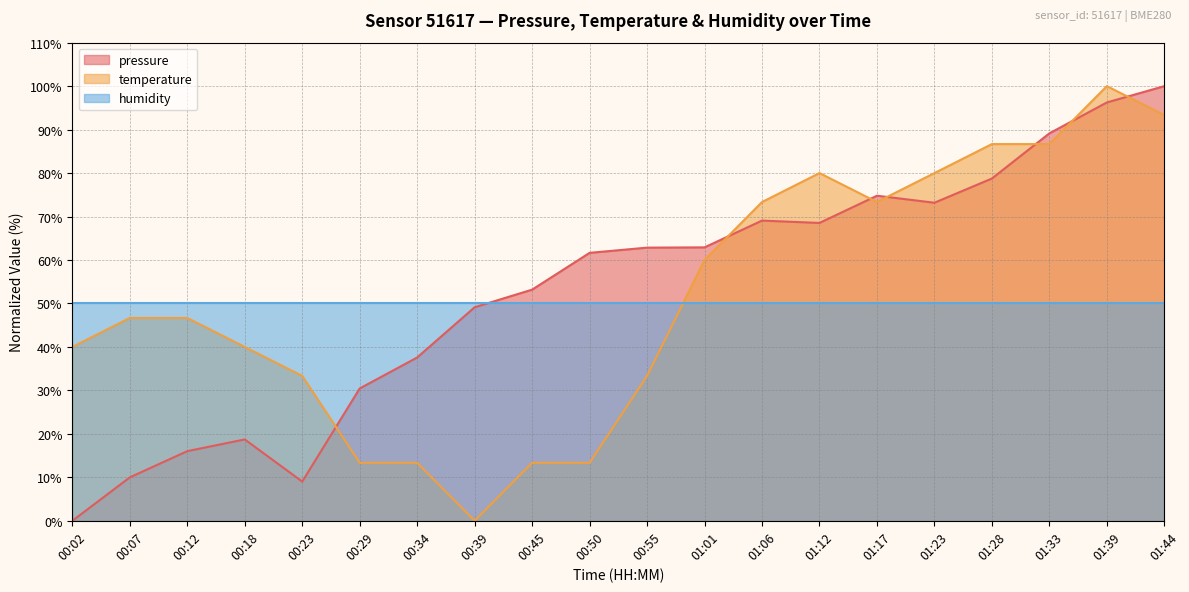

How many data points does each series have?

20